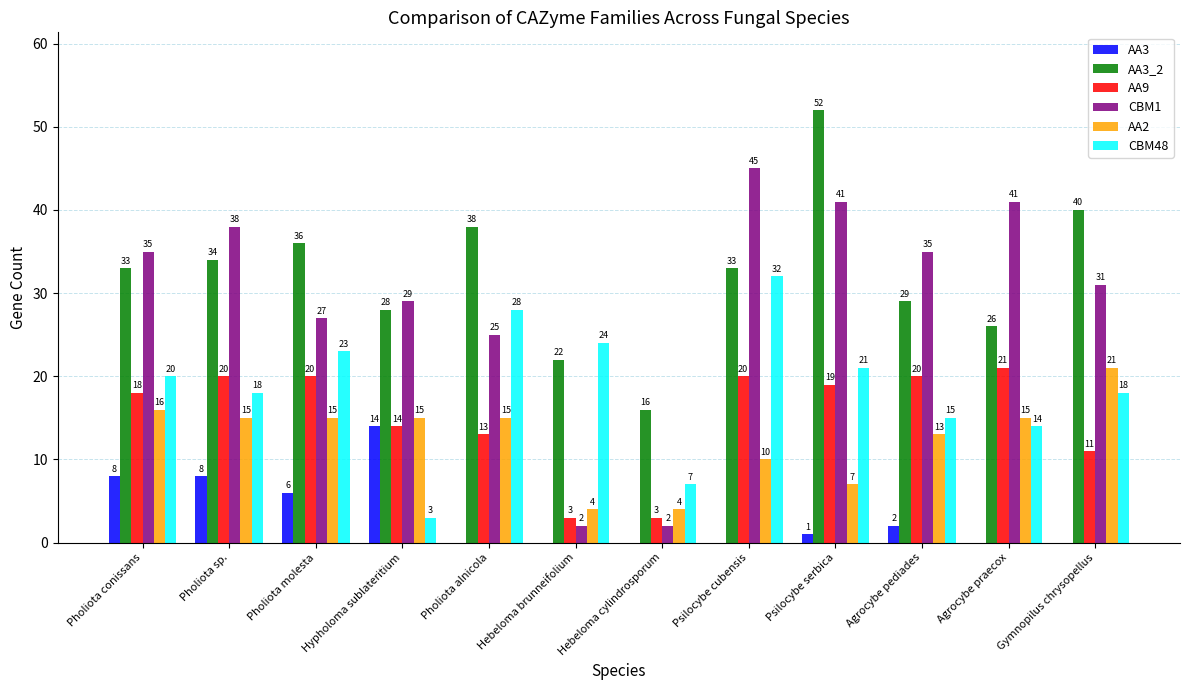

What is the spread (max minus min) of values at Pholiota molesta?

30